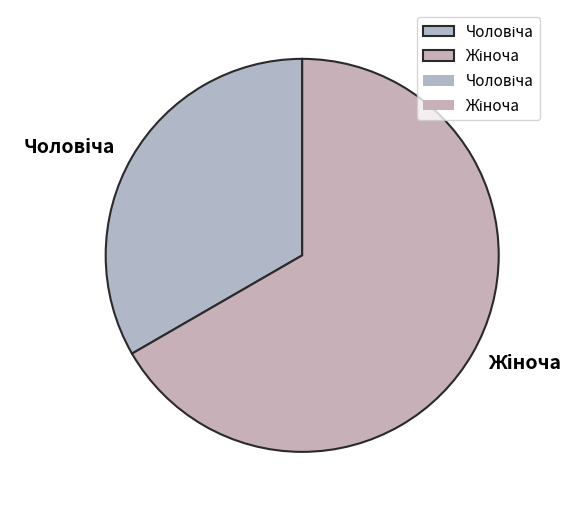

Does any single category account for the majority?

Yes